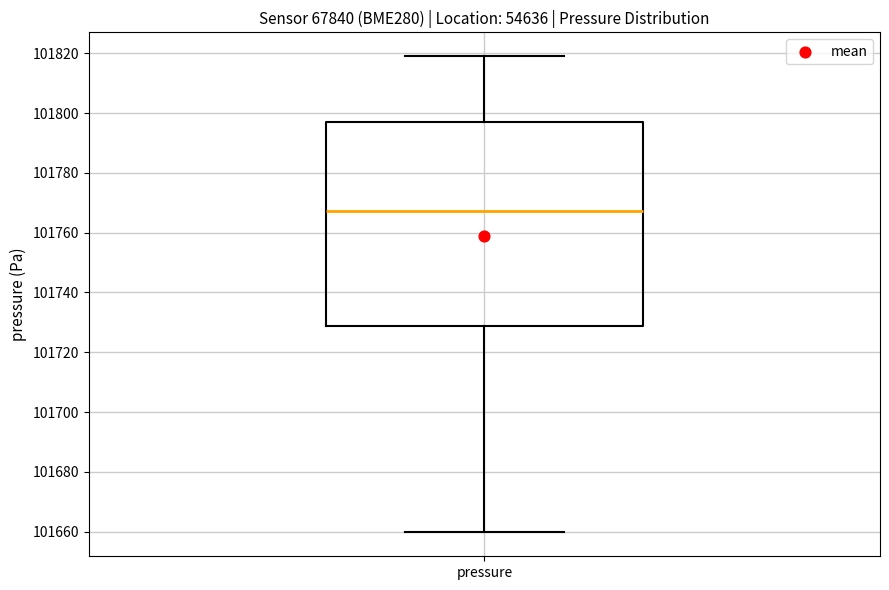

Where does the median line of the box for pressure sit on the y-axis? The values are not printed on the chart, so give them approximately, as read against the axis.

101768